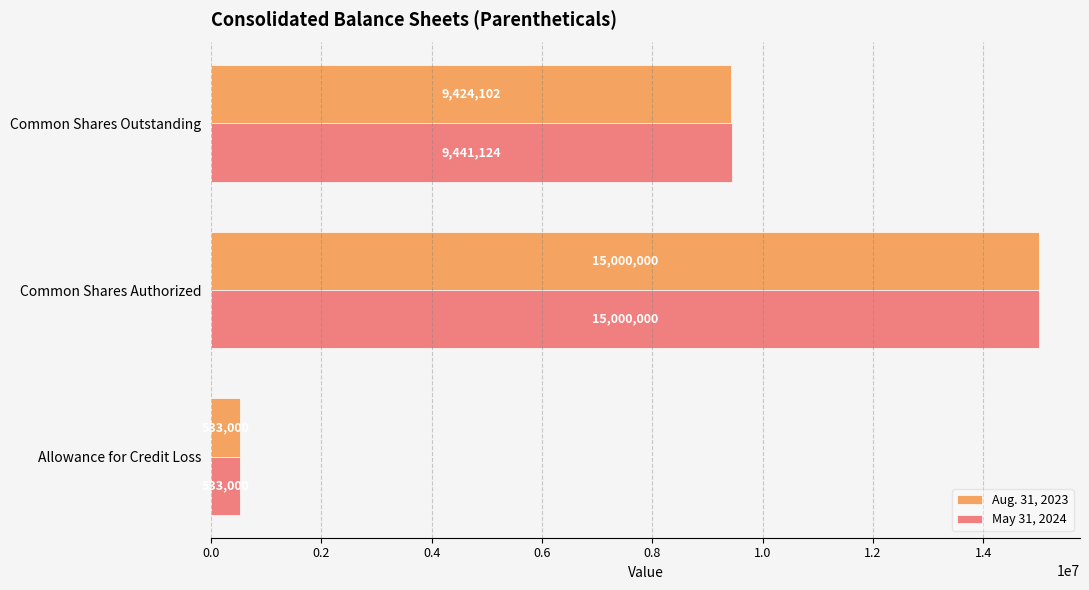

What is the difference between the maximum and minimum values in the Aug. 31, 2023 series?

14467000